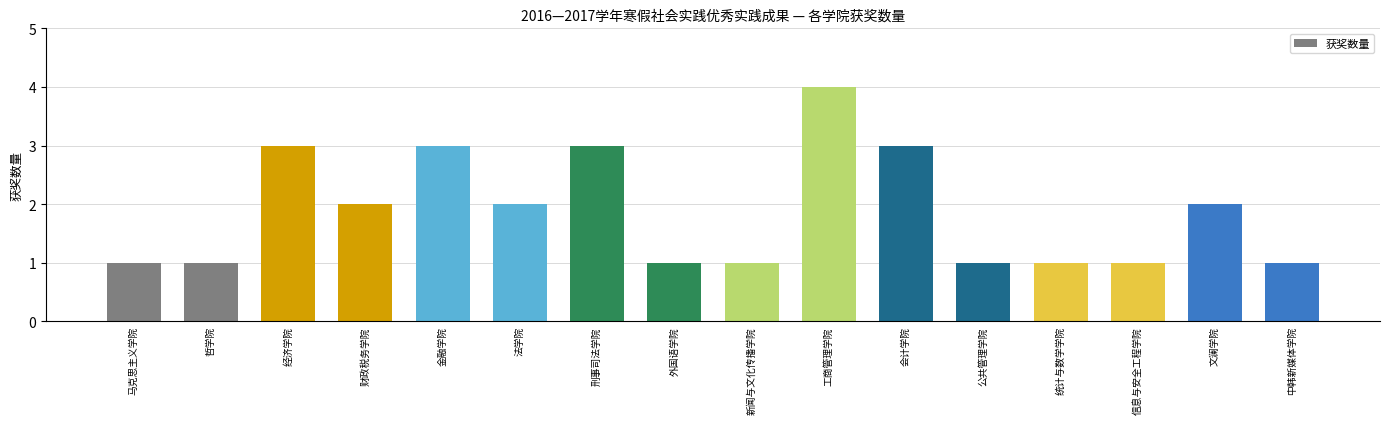

Reading left to right, what are all the values shown in this chart?

马克思主义学院=1	哲学院=1	经济学院=3	财政税务学院=2	金融学院=3	法学院=2	刑事司法学院=3	外国语学院=1	新闻与文化传播学院=1	工商管理学院=4	会计学院=3	公共管理学院=1	统计与数学学院=1	信息与安全工程学院=1	文澜学院=2	中韩新媒体学院=1